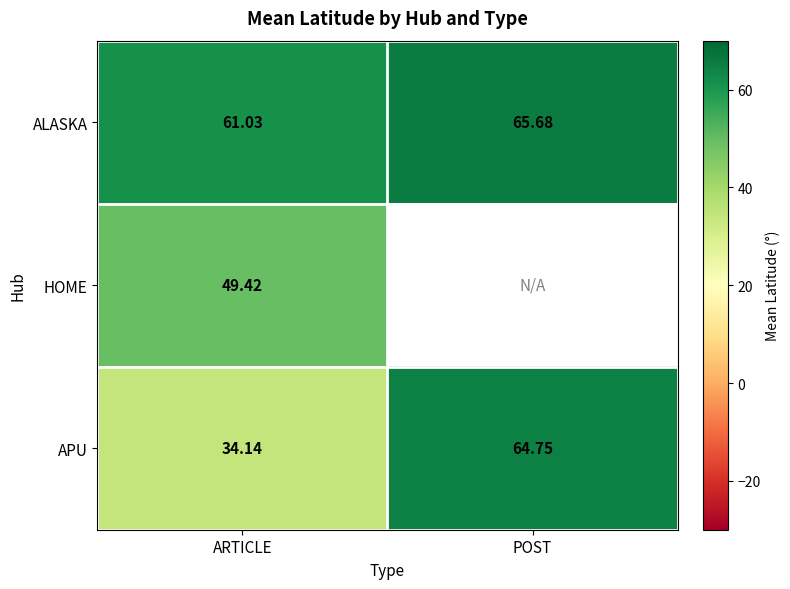

List the labels in order of ALASKA value, largest first.

POST, ARTICLE